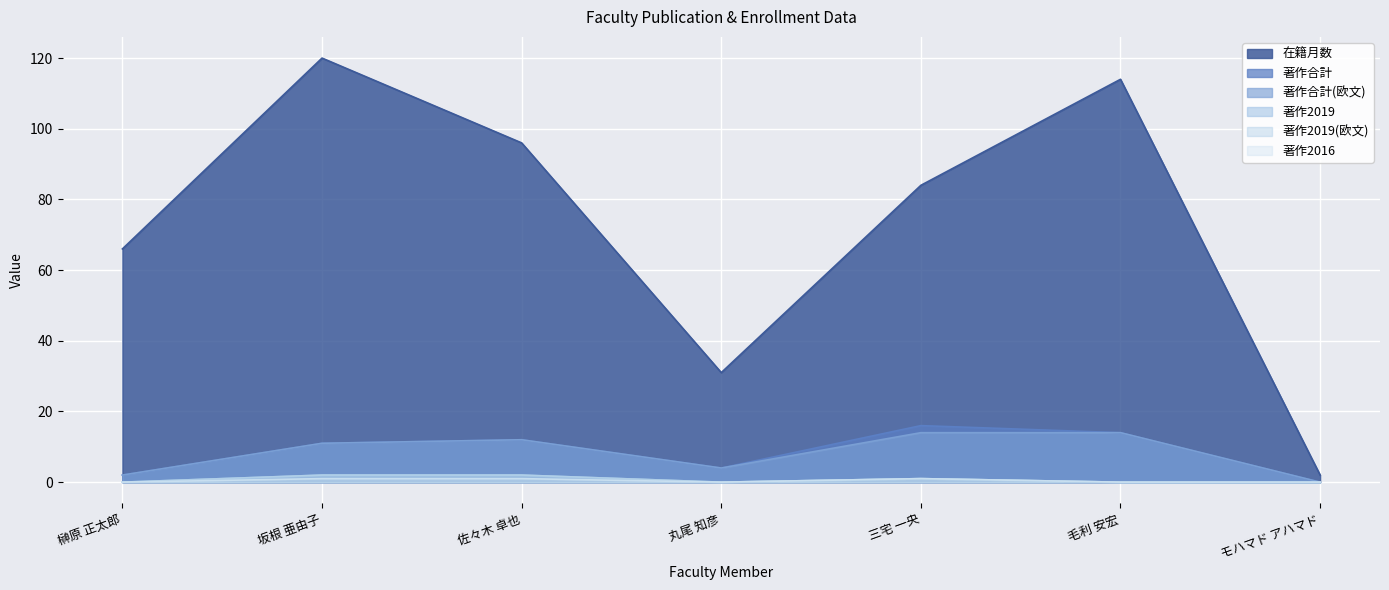

True or false: 著作合計 and 著作2019(欧文) intersect in this chart.

False